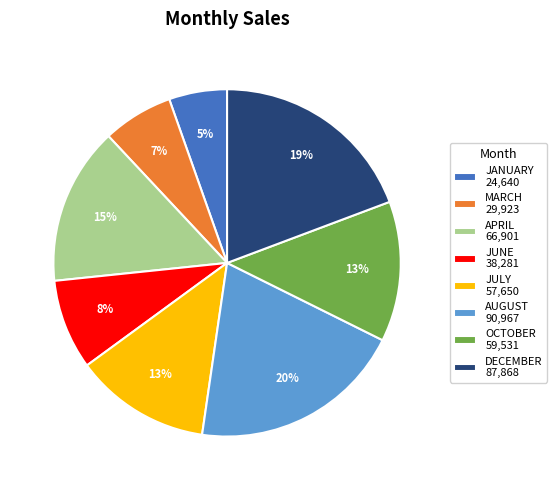

Which has a higher value, JANUARY or JULY?

JULY